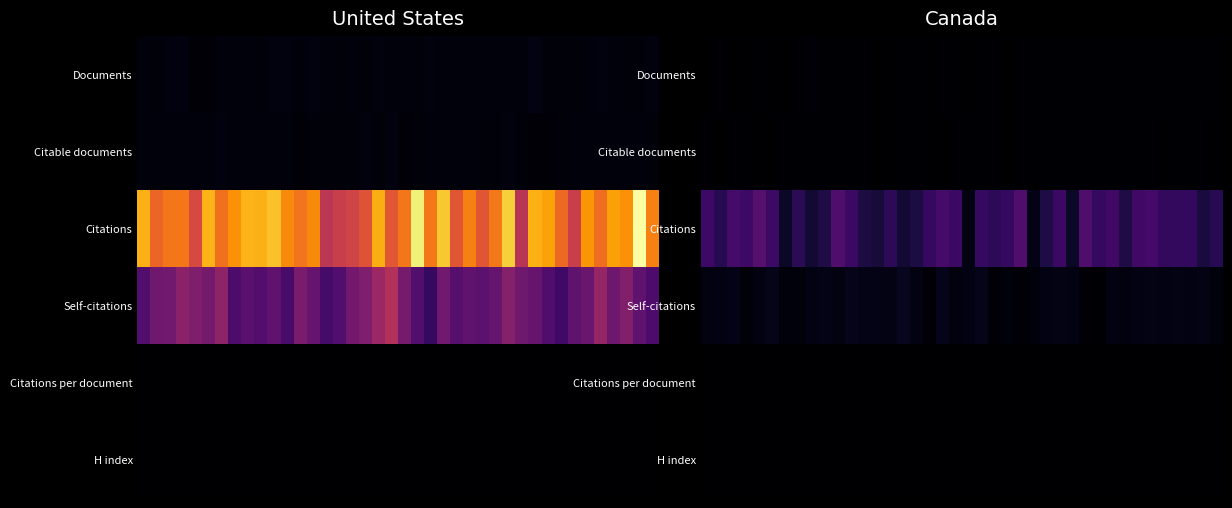

Which series has the largest total across all categories?

Citations